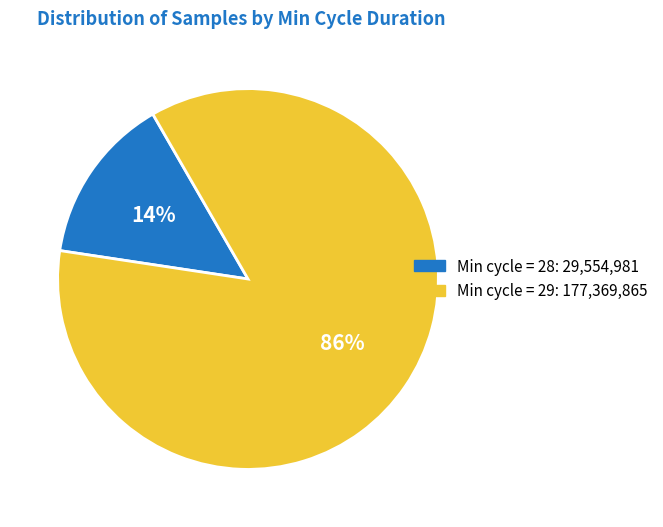

Is there a majority slice in this chart?

Yes